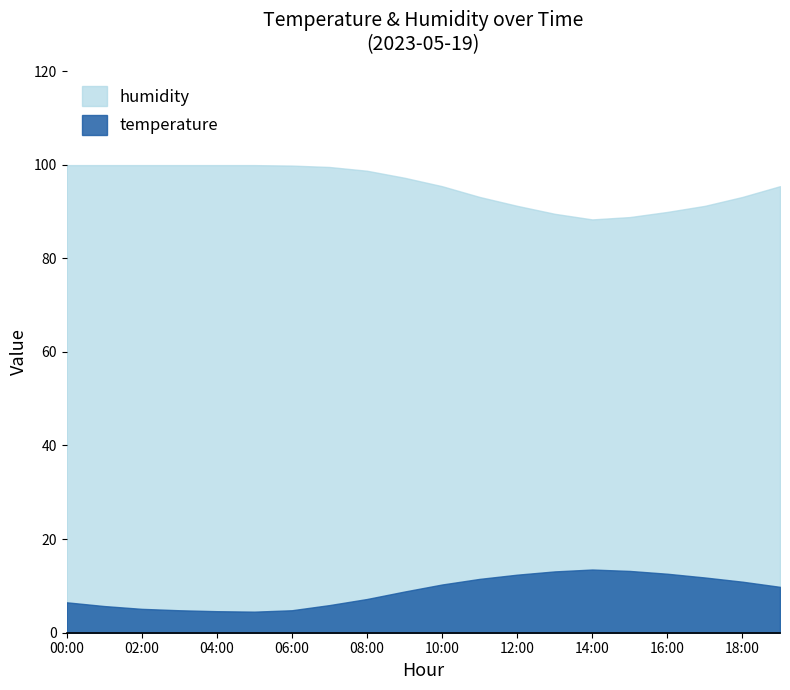

True or false: temperature has a value of 5.1 at 02:00.

True